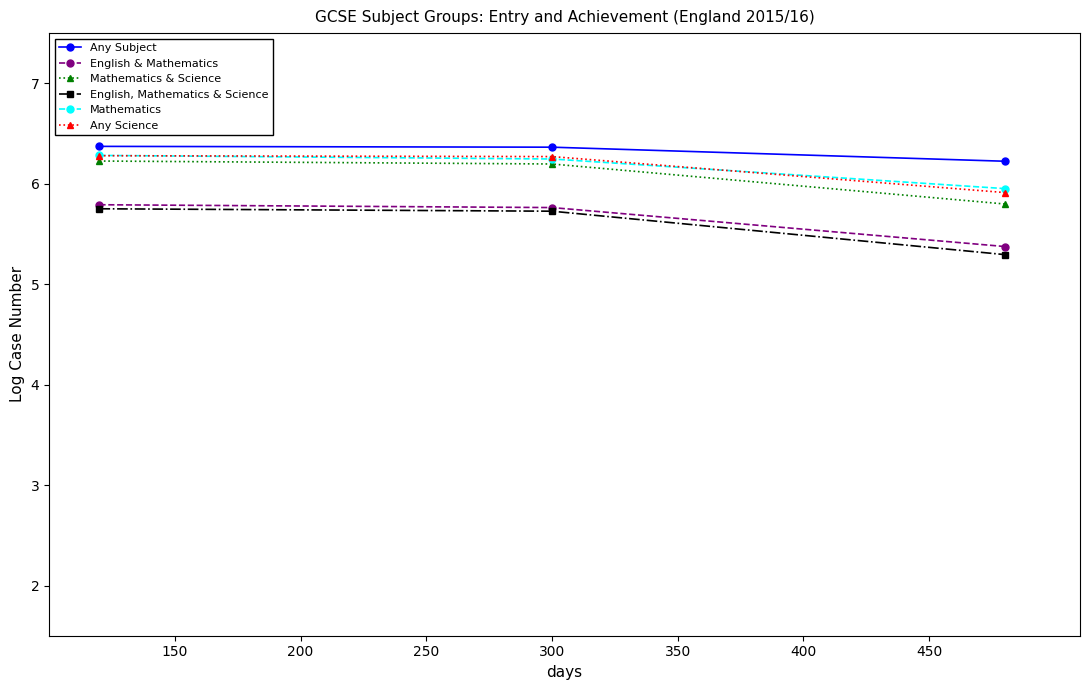

What is the smallest value displayed?

5.3